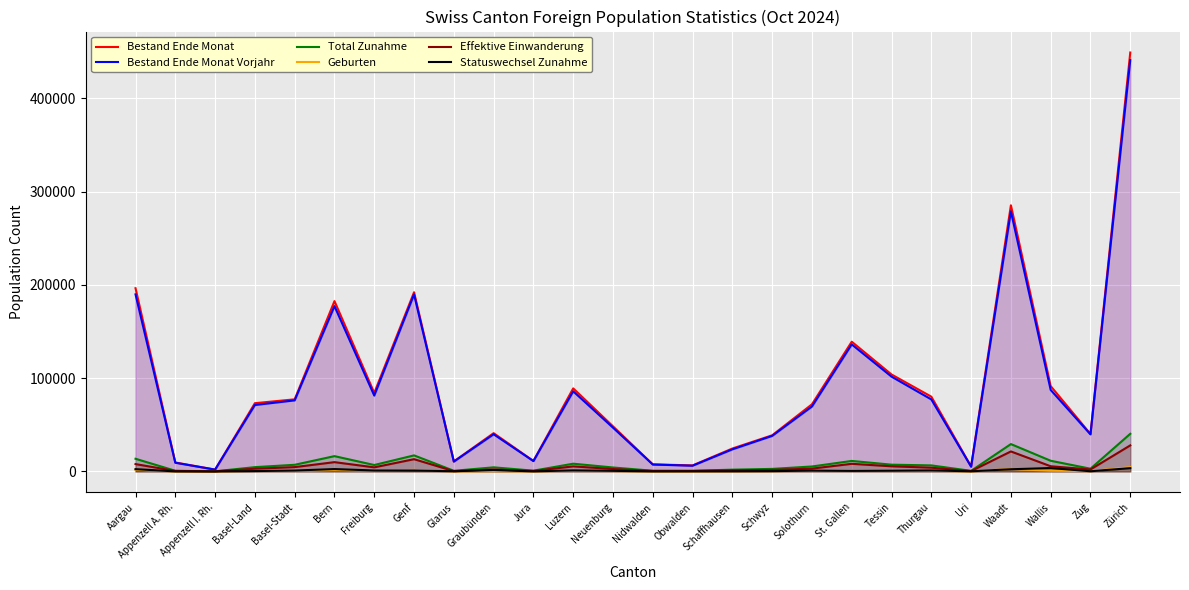

True or false: Statuswechsel Zunahme and Bestand Ende Monat Vorjahr cross at least once.

False